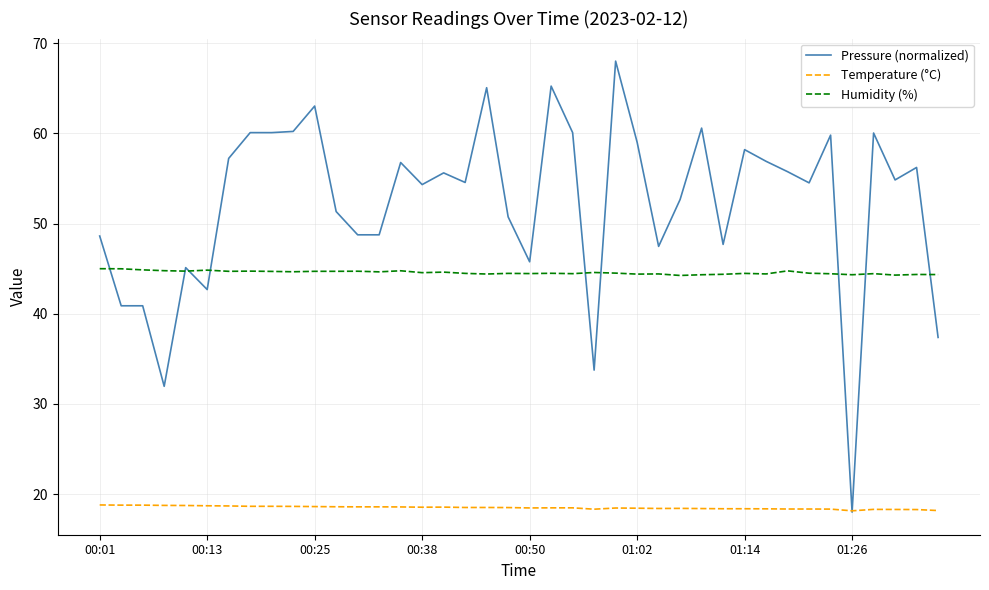

Which series has the largest total across all categories?

Pressure (normalized)